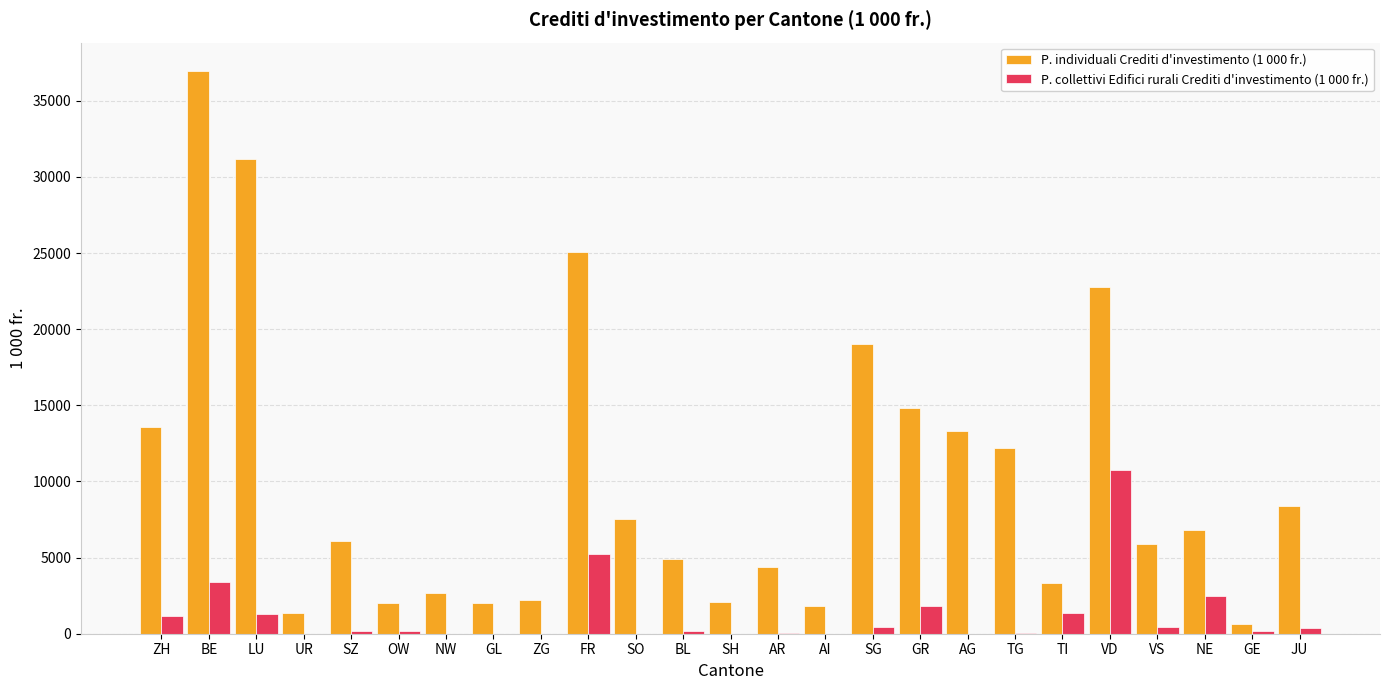

Which series changed the most between BE and FR?

P. individuali Crediti d'investimento (1 000 fr.)